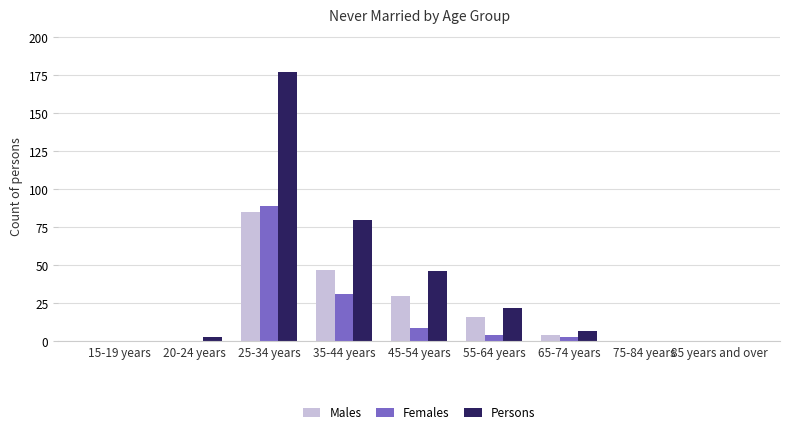

How many series are shown in this chart?

3